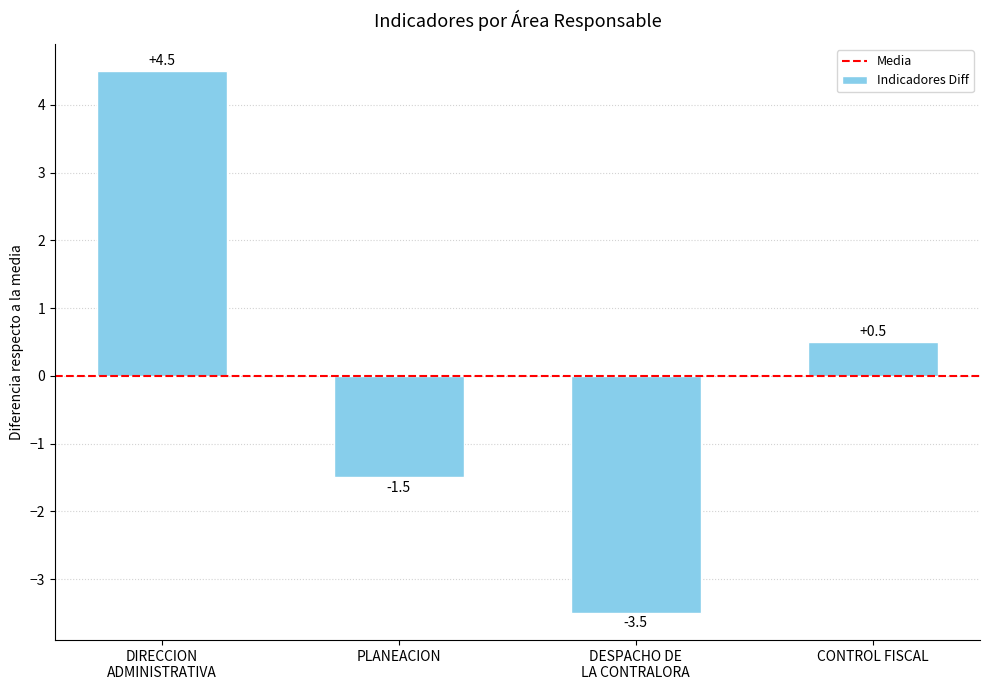

What is the value of the 4th bar from the left?

0.5